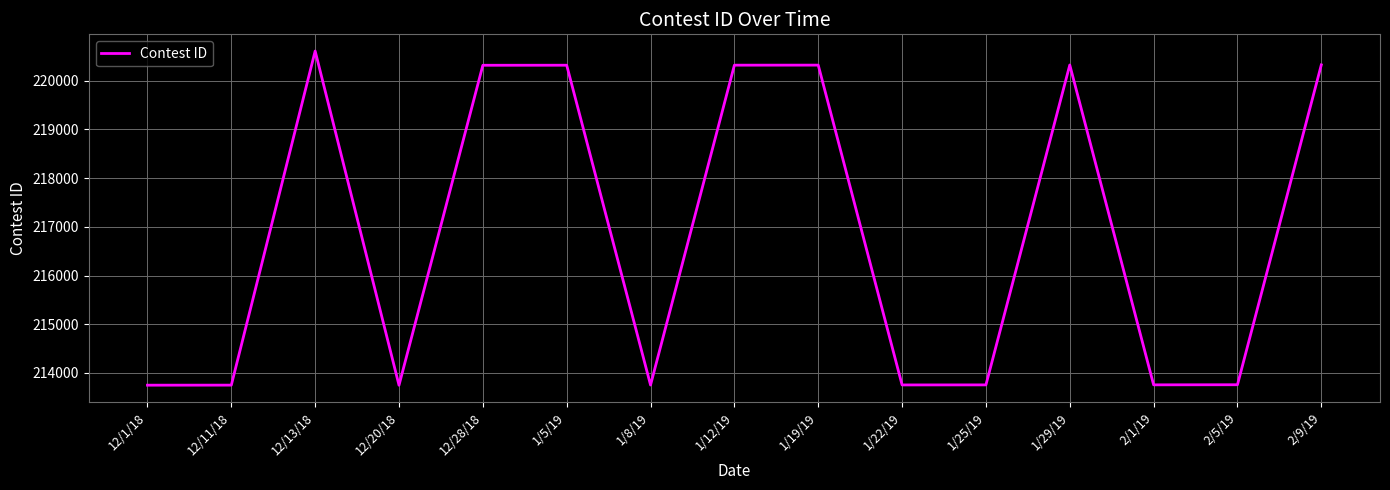

Which has a higher value, 12/20/18 or 1/29/19?

1/29/19